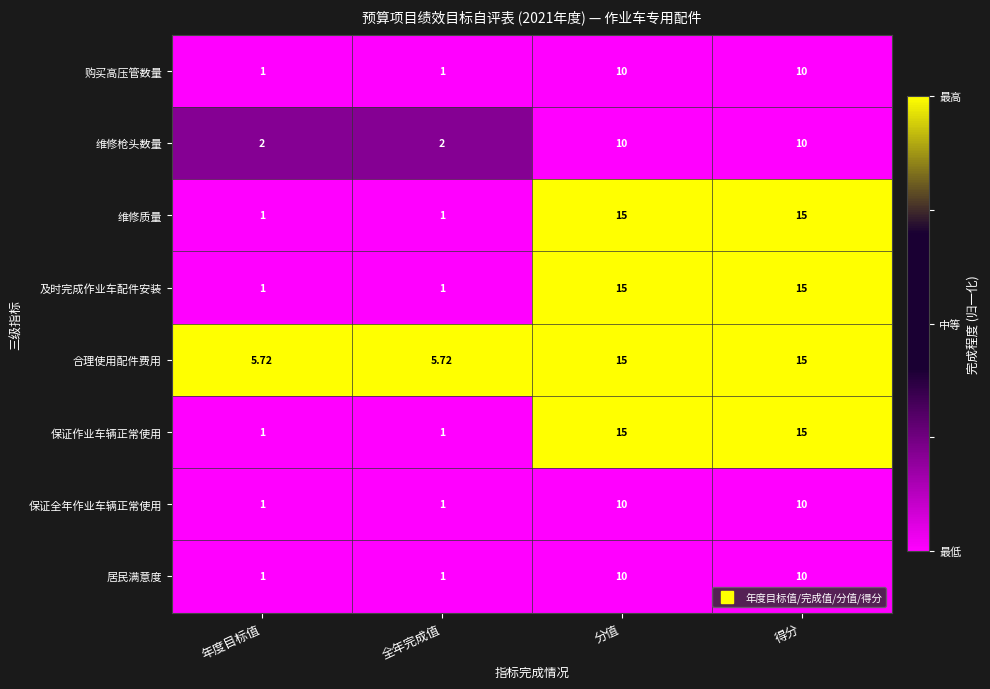

Which series has the largest total across all categories?

合理使用配件费用